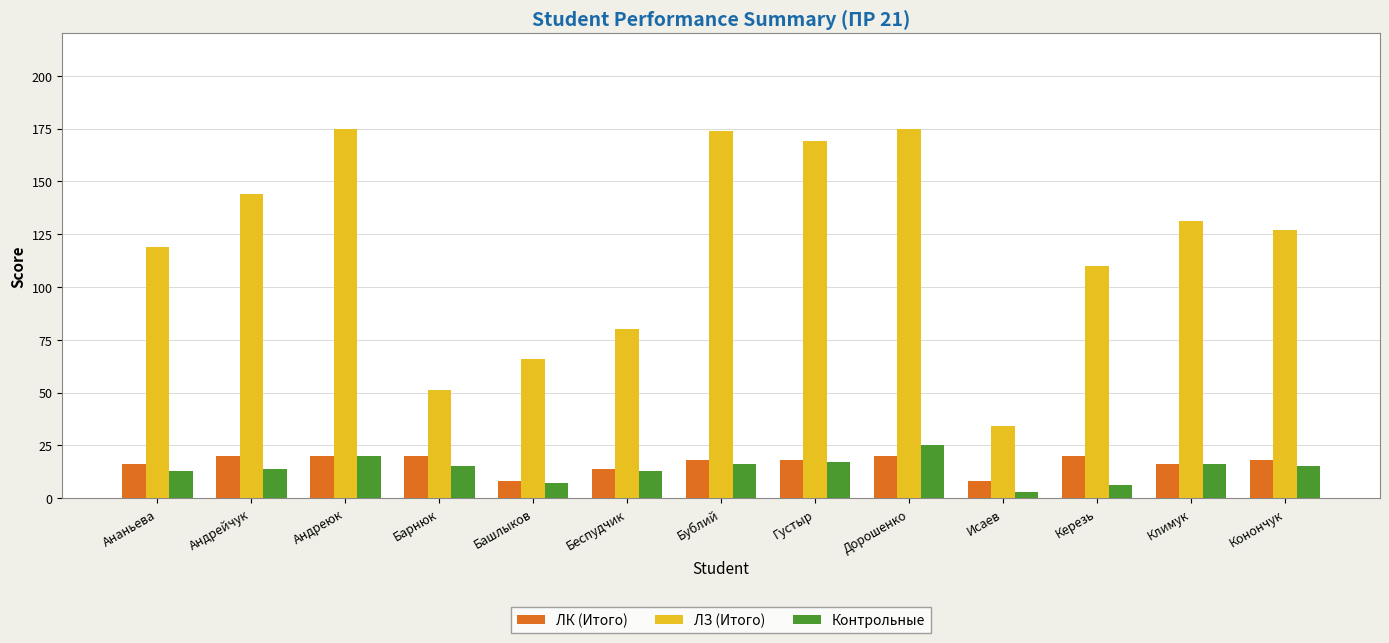

At which label is ЛЗ (Итого) closest to 104?

Керезь